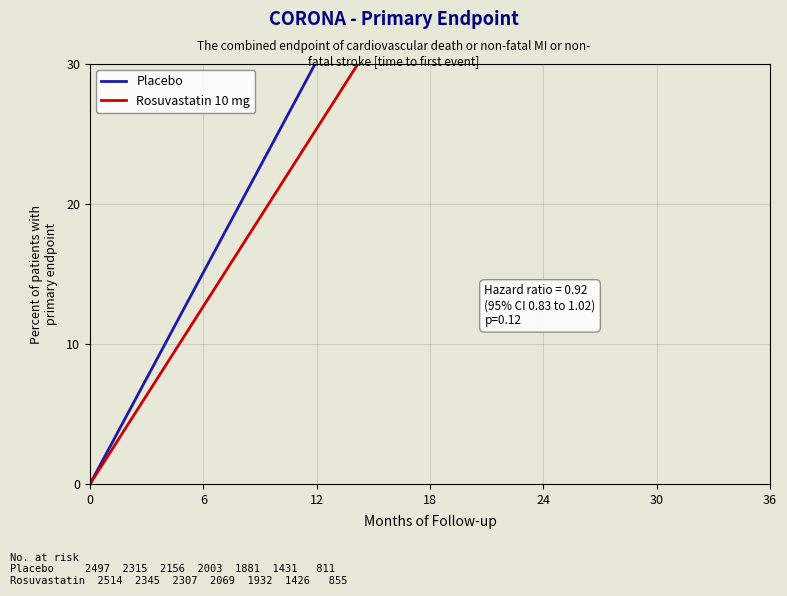

What is the sum of all Rosuvastatin 10 mg values?

581.0